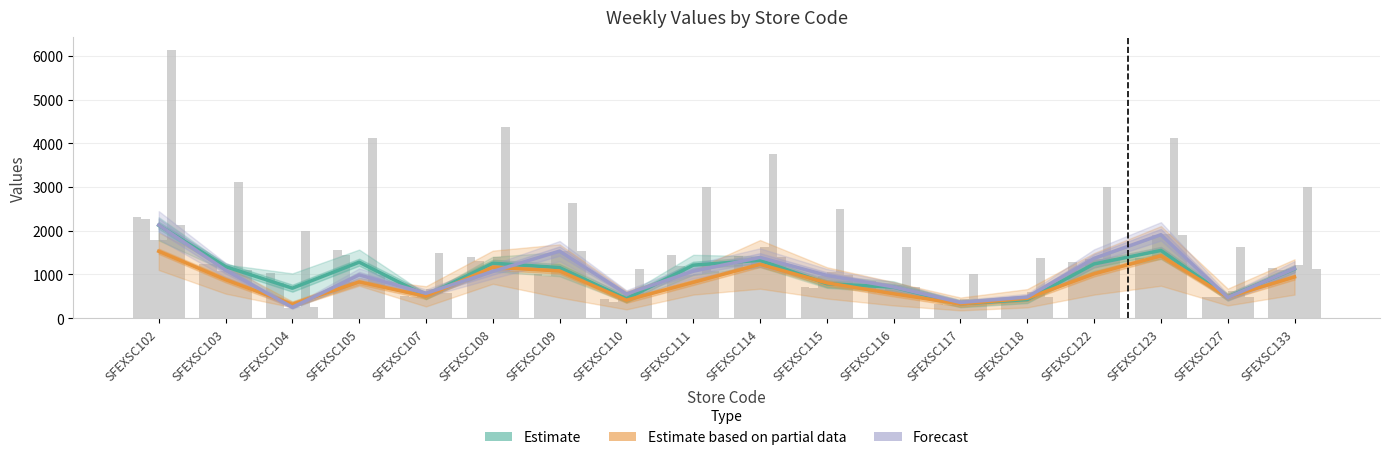

Is it true that Estimate equals 736.1 at SFEXSC107?

False